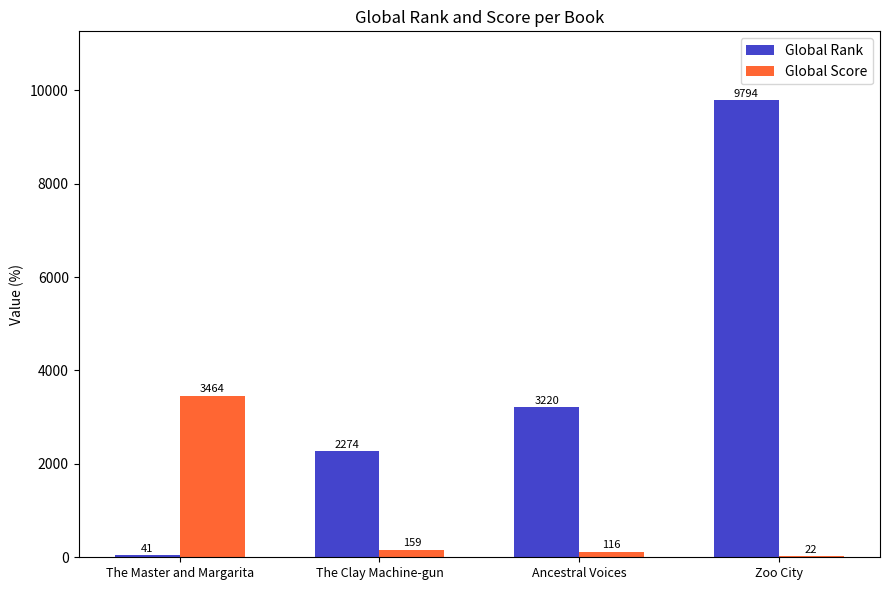

Between The Master and Margarita and The Clay Machine-gun, which series saw the biggest shift?

Global Score